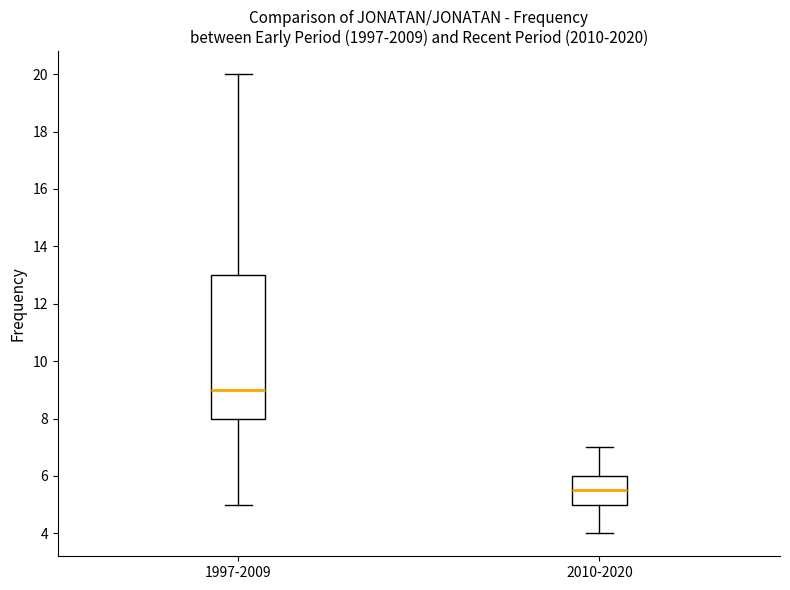

Comparing the boxes themselves (not the whiskers), which one is the tallest?

1997-2009